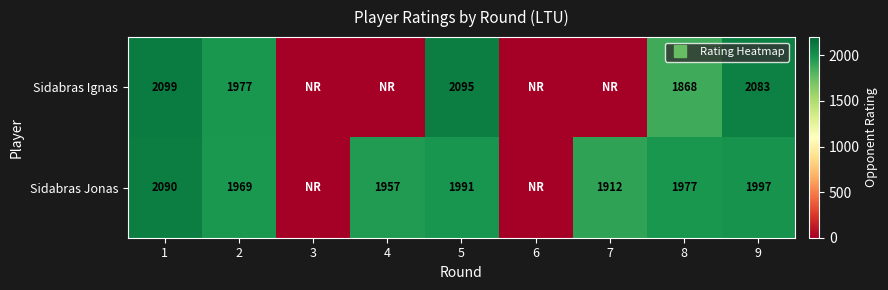

How many series are shown in this chart?

2